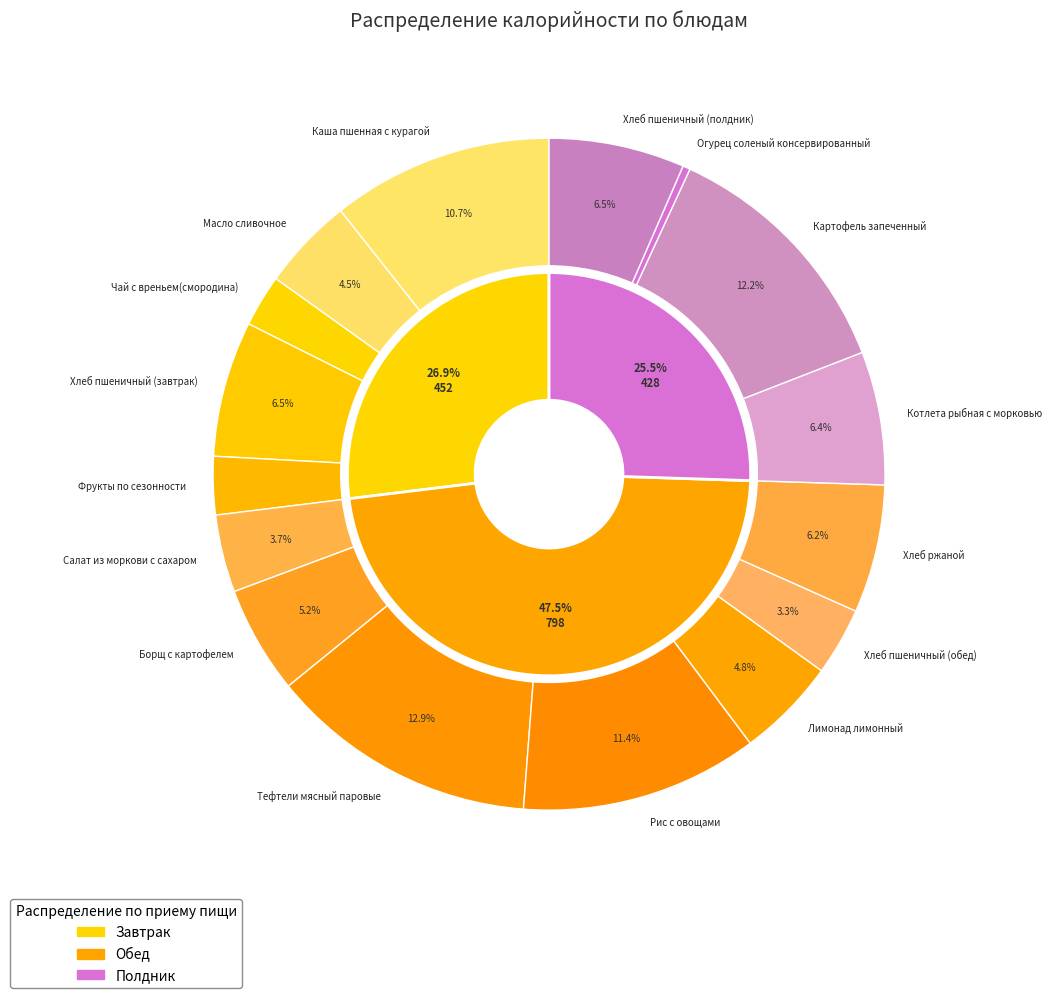

Count the number of slices in the pie.

16